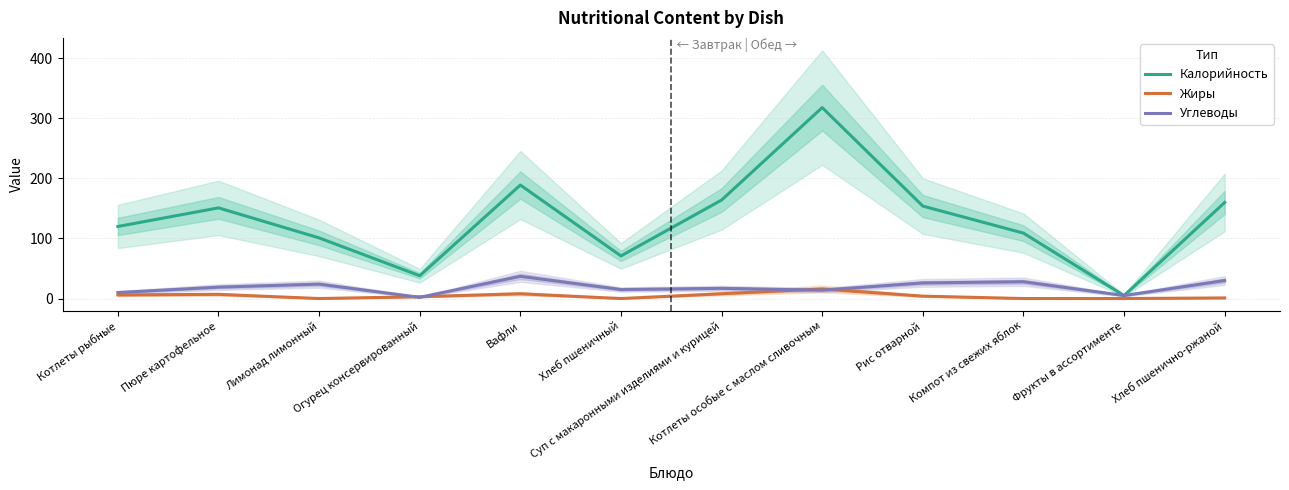

What position from the left is Рис отварной?

9